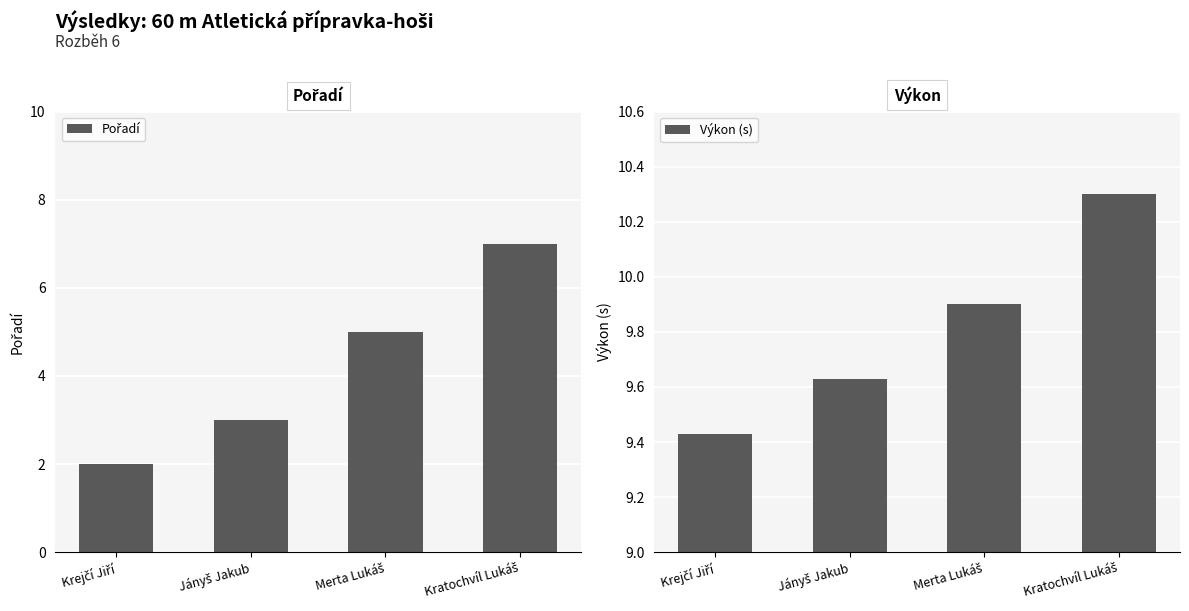

At which label is Výkon (s) closest to 9?

Krejčí Jiří